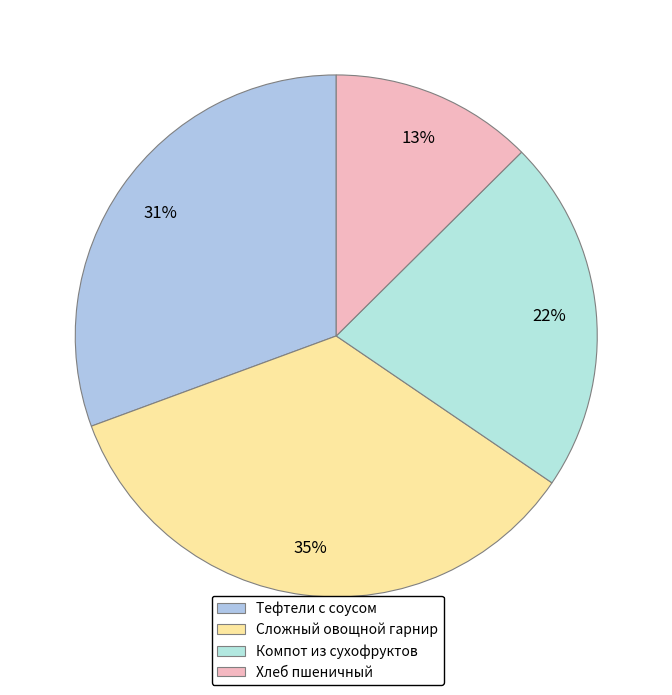

Count the number of slices in the pie.

4